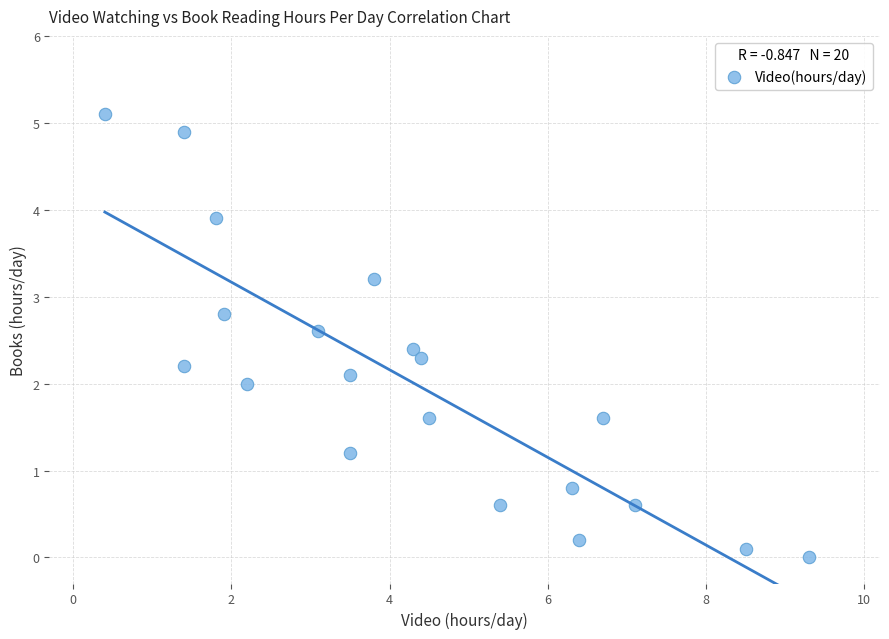

What is the range of Y values (max minus min)?

5.1